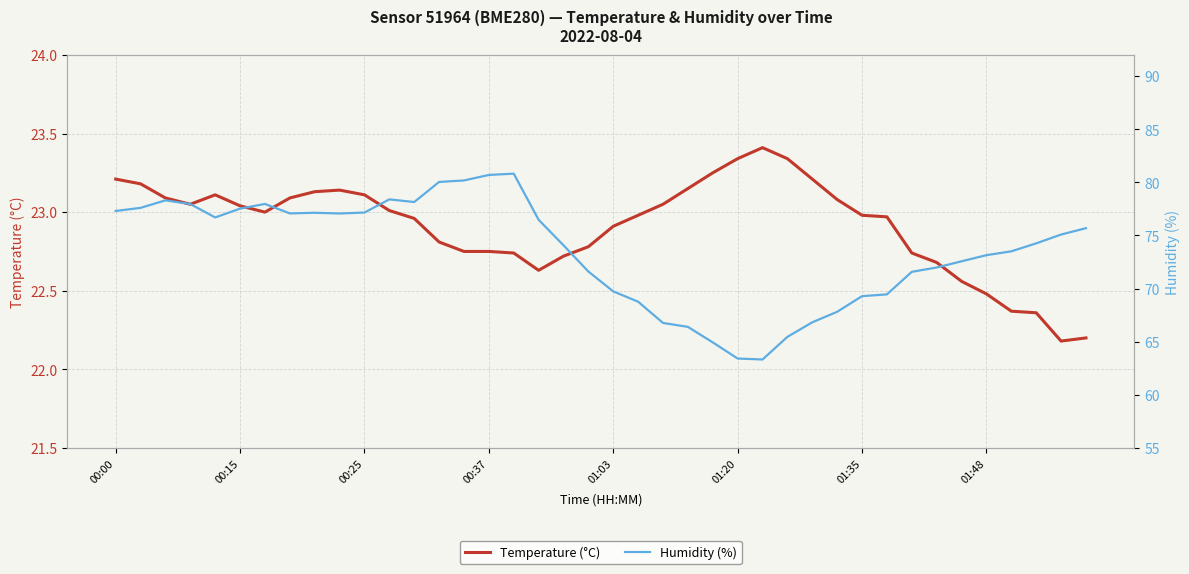

Rank the series by their maximum value, from highest to lowest.

Humidity (%), Temperature (°C)